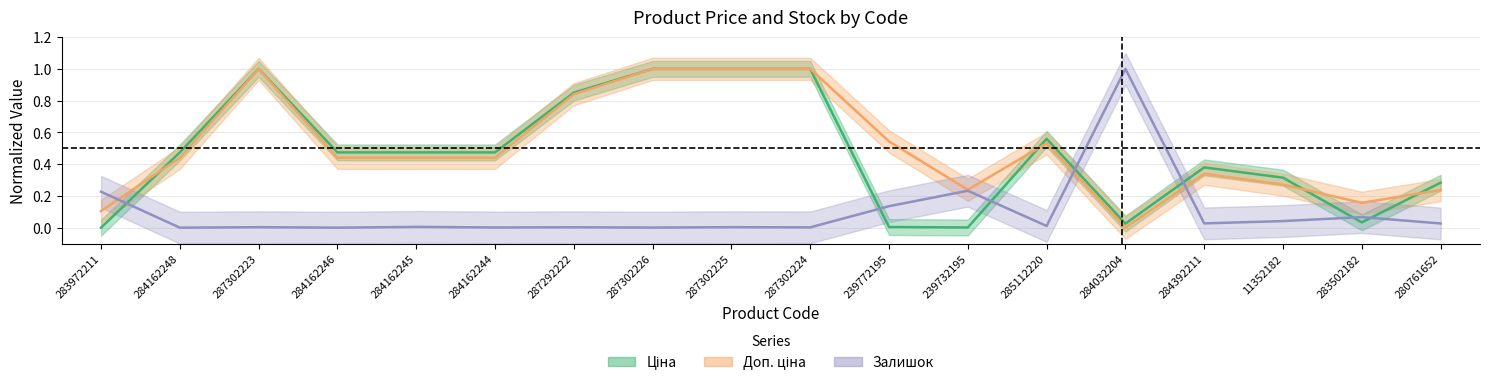

The Залишок series shows 0.2 at 283972211. True or false?

True